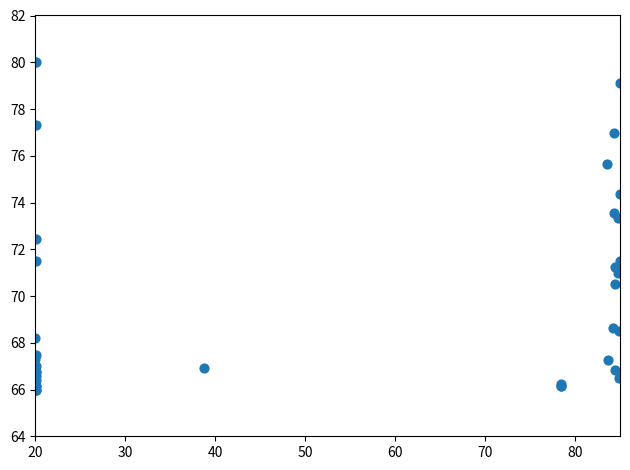

What Y value in the scatter plot is closest to 73?

73.4